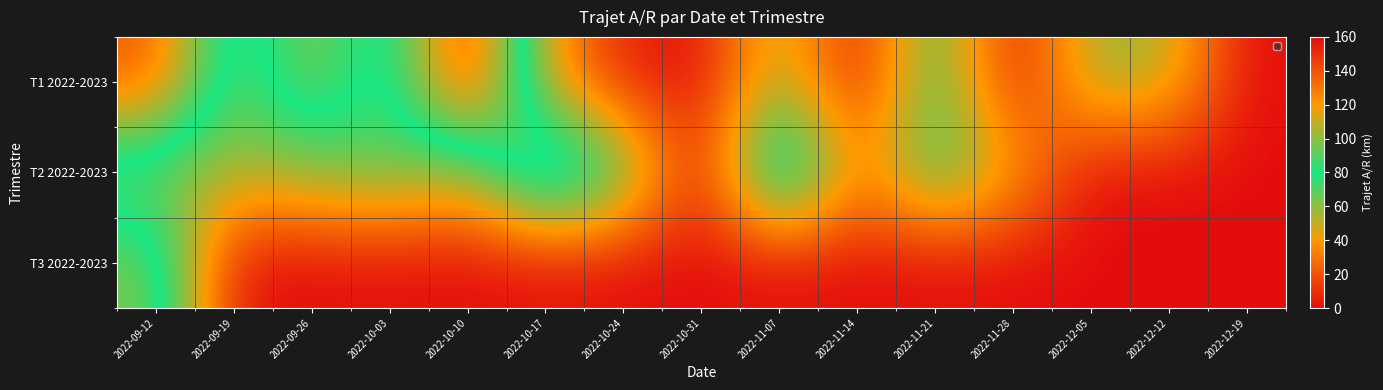

Which series has the widest spread of values?

T1 2022-2023